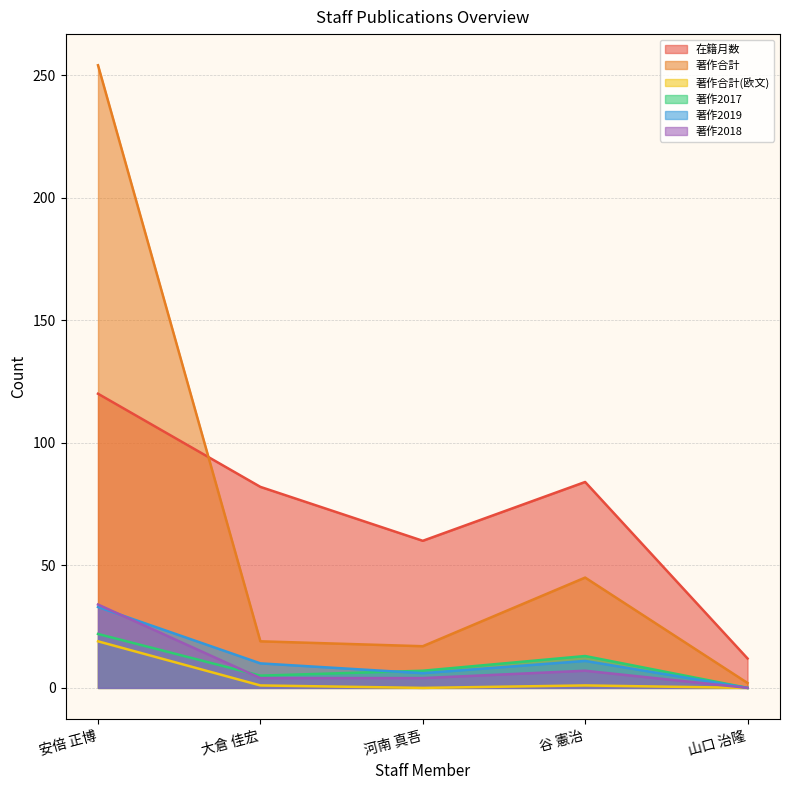

Between which two adjacent categories do 著作2017 and 著作2019 first intersect?

大倉 佳宏 and 河南 真吾